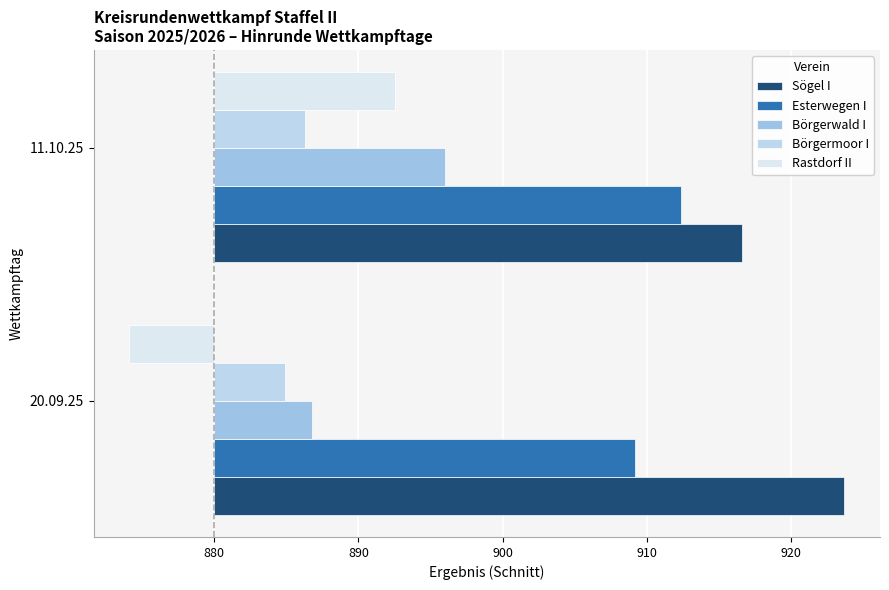

Rank the categories by Rastdorf II value from highest to lowest.

11.10.25, 20.09.25